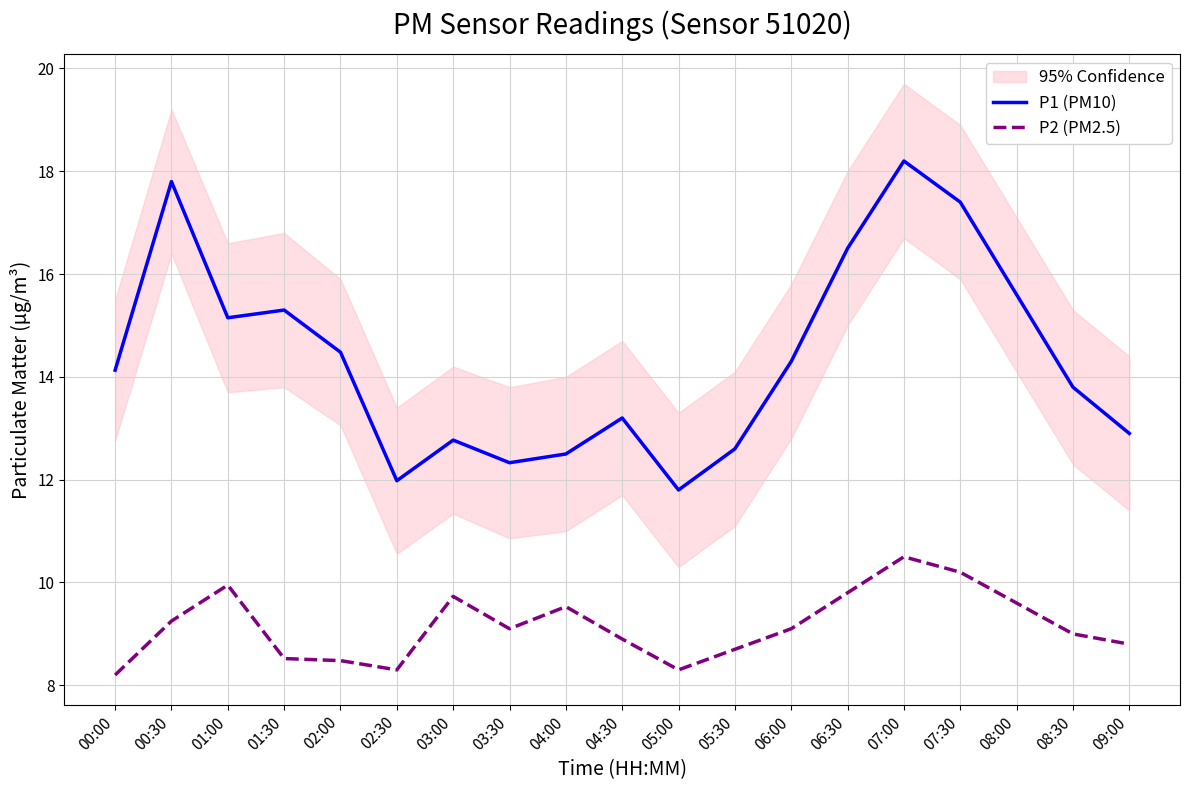

At which category does P1 (PM10) reach its first local peak?

00:30